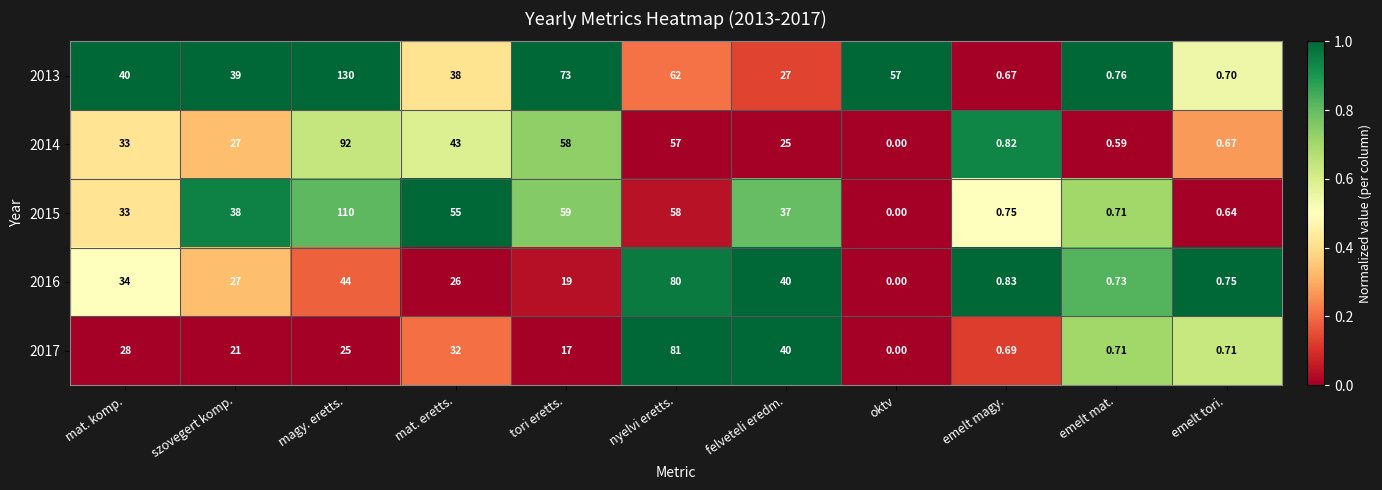

Where does the 2017 series first go above 21?

mat. komp.